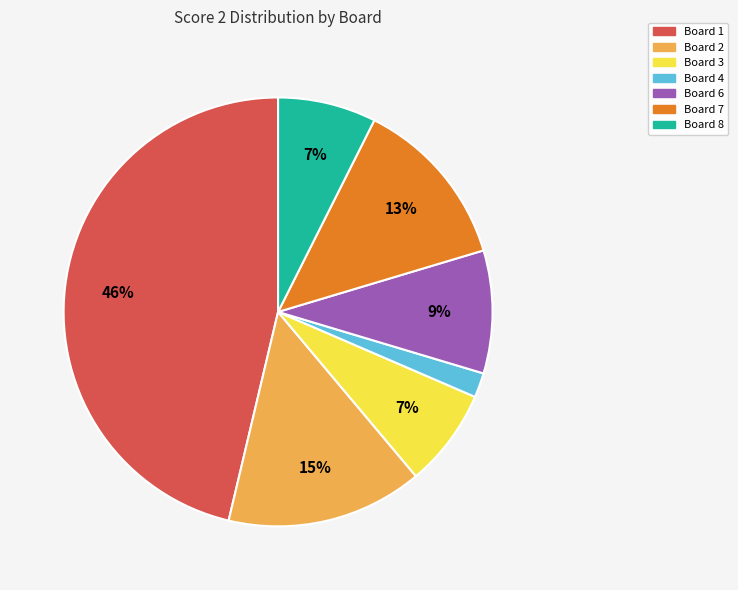

To the nearest percent, what portion does Board 1 represent?

46%